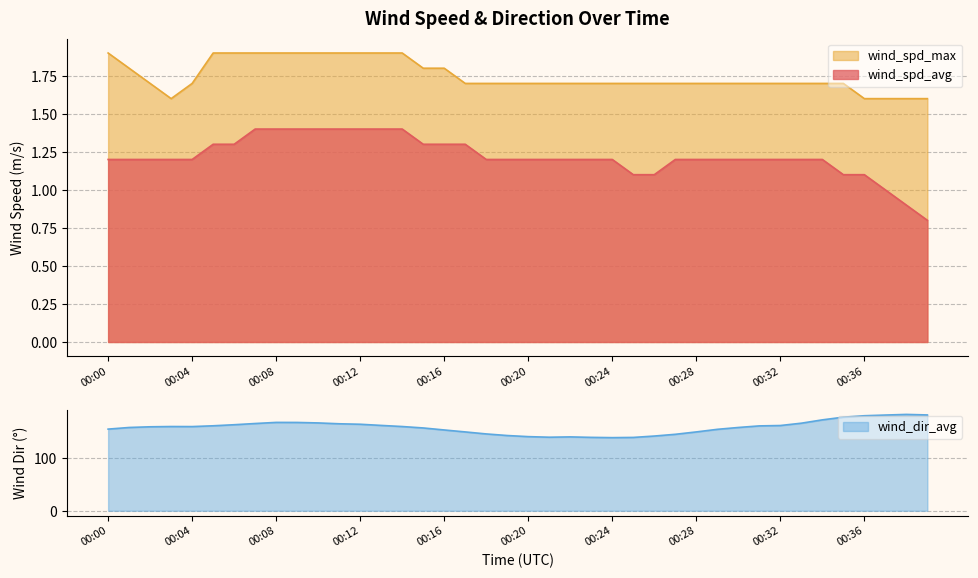

The value of wind_dir_avg at 00:00 is 154.3. True or false?

True